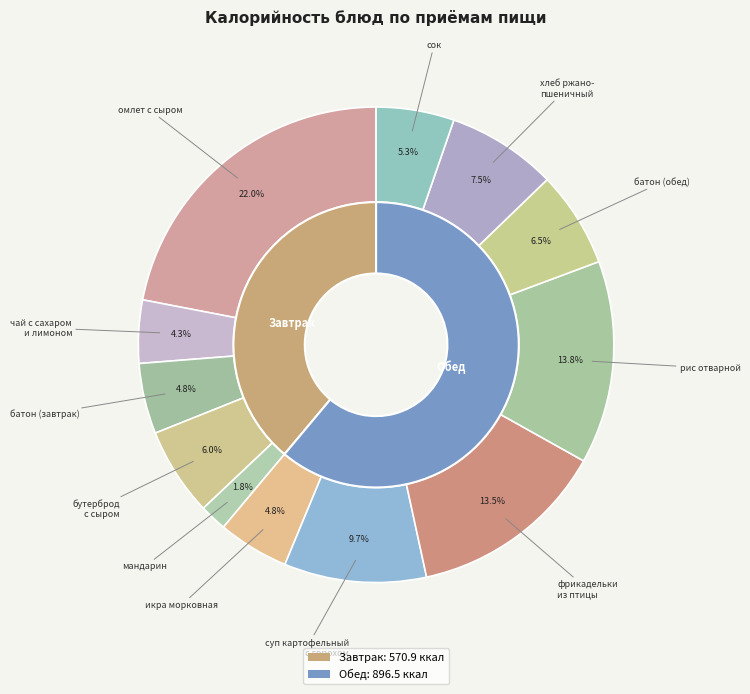

The фрикадельки
из птицы slice represents 13% of the pie. True or false?

True